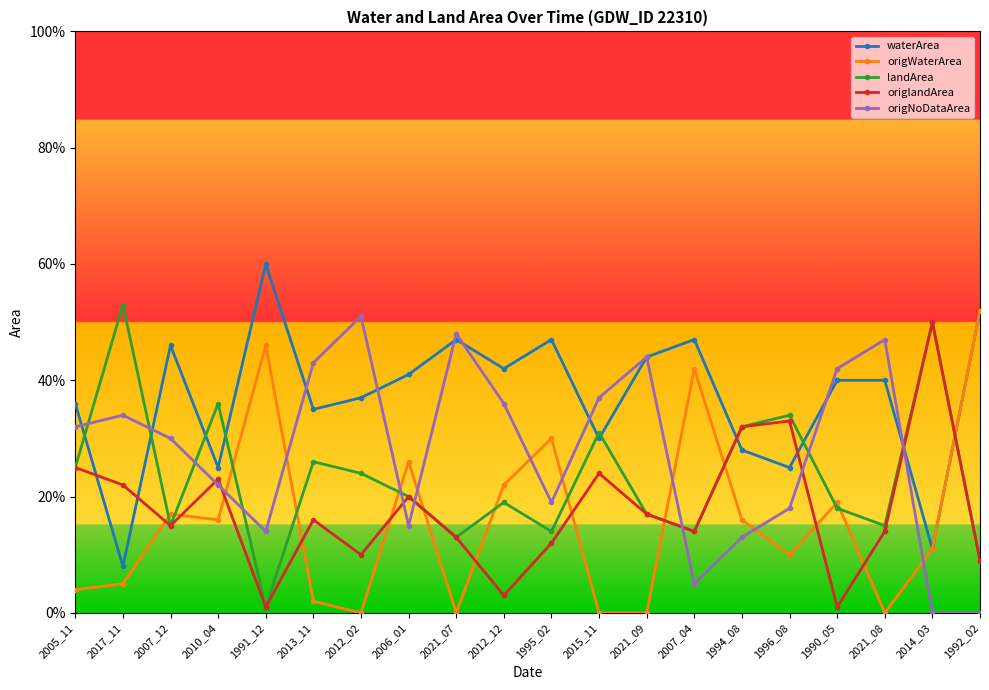

How many intersections are there between waterArea and origNoDataArea?

9